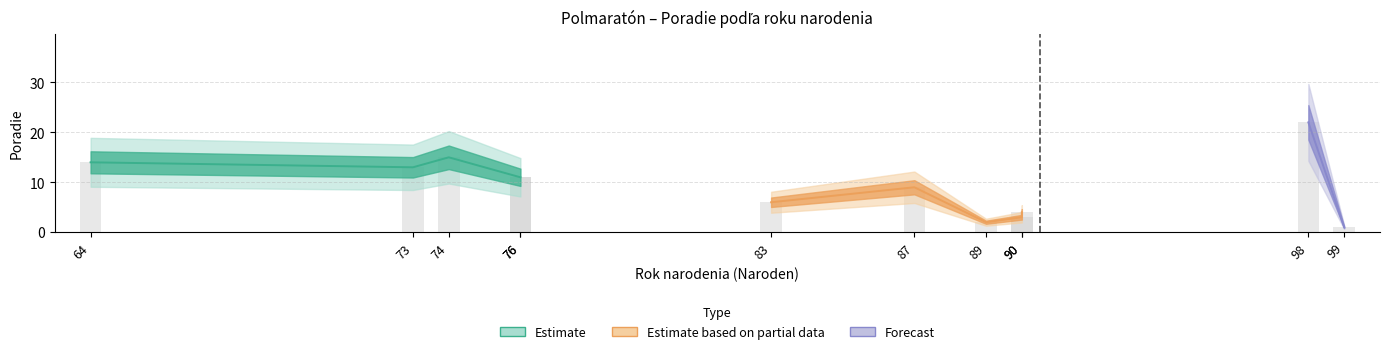

At which label is the value closest to 11?

76